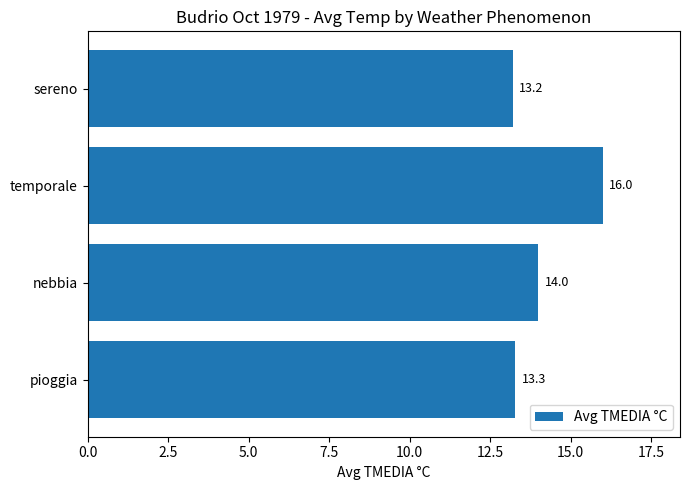

Reading top to bottom, transcribe all the data shown in this chart.

sereno=13.2	temporale=16.0	nebbia=14.0	pioggia=13.3